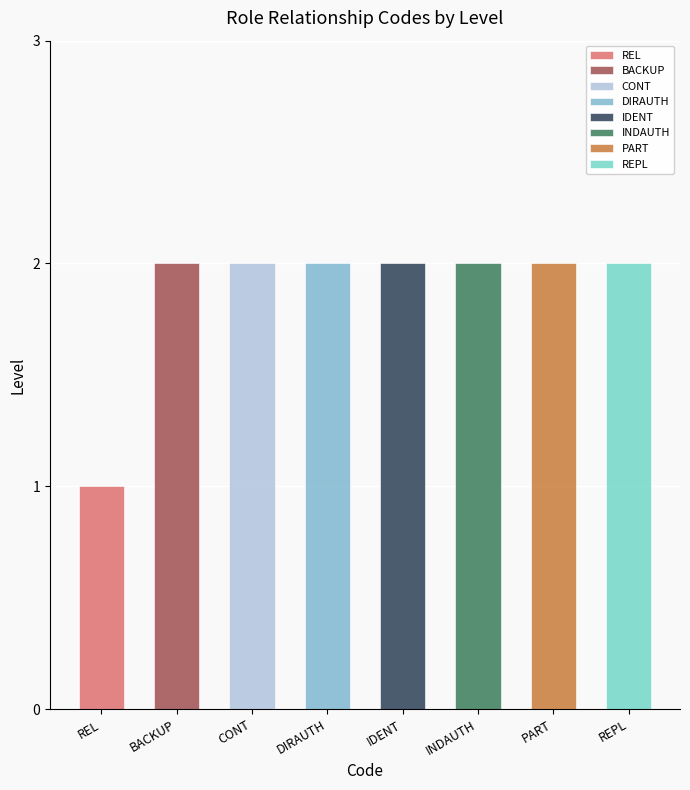

Between PART and DIRAUTH, which is larger?

PART